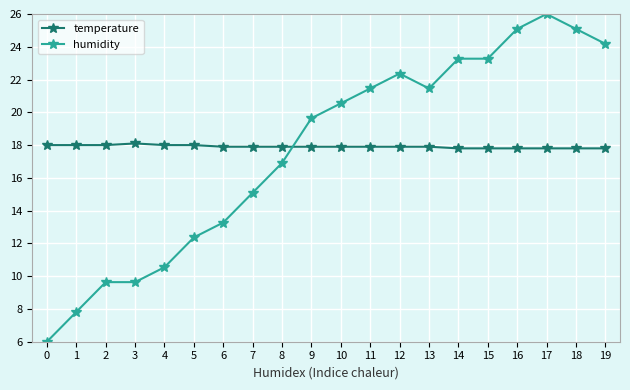

The humidity series shows 23.3 at 14. True or false?

True